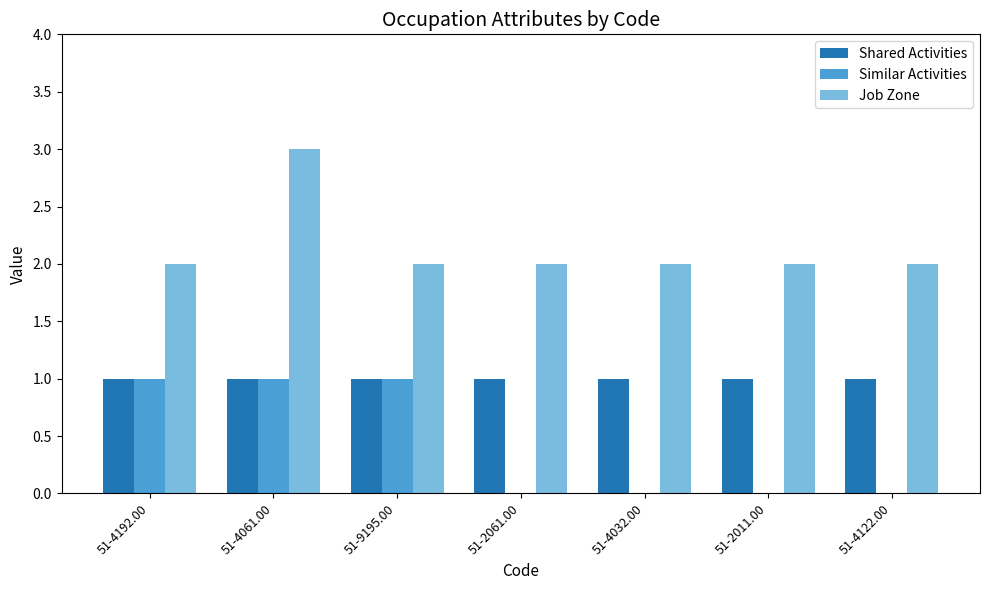

Reading right to left, transcribe all the data shown in this chart.

Shared Activities: 1	1	1	1	1	1	1
Similar Activities: 0	0	0	0	1	1	1
Job Zone: 2	2	2	2	2	3	2